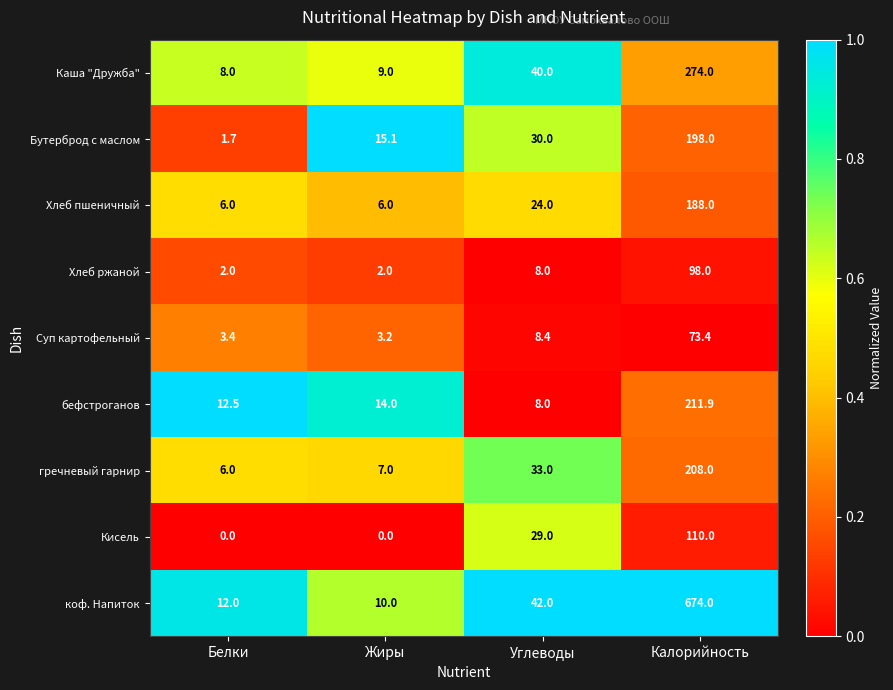

At which label is бефстроганов closest to 109?

Жиры